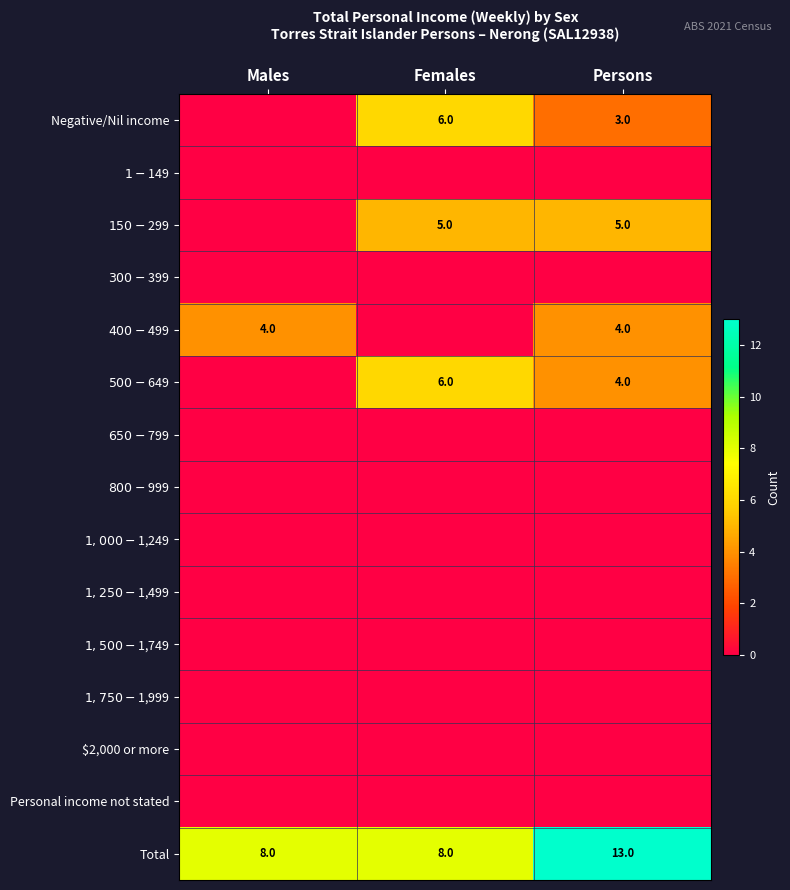

True or false: $1-$149 has a value of 0 at Males.

True